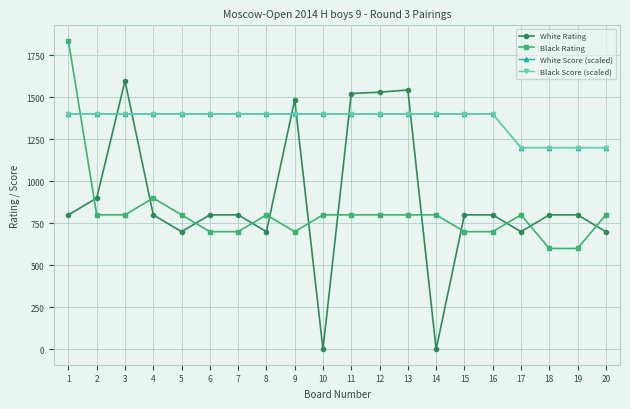

Is this an area chart (filled region under the line)?

No